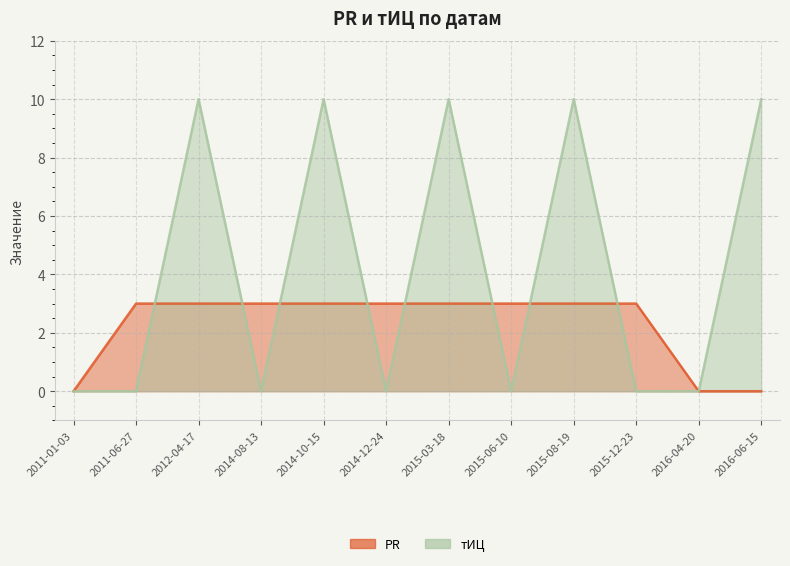

Rank the categories by PR value from highest to lowest.

2011-06-27, 2012-04-17, 2014-08-13, 2014-10-15, 2014-12-24, 2015-03-18, 2015-06-10, 2015-08-19, 2015-12-23, 2011-01-03, 2016-04-20, 2016-06-15